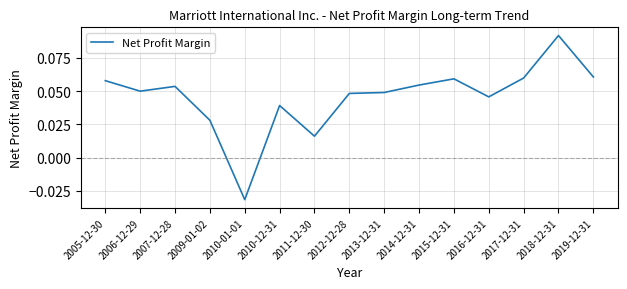

Which has a higher value, 2007-12-28 or 2013-12-31?

2007-12-28